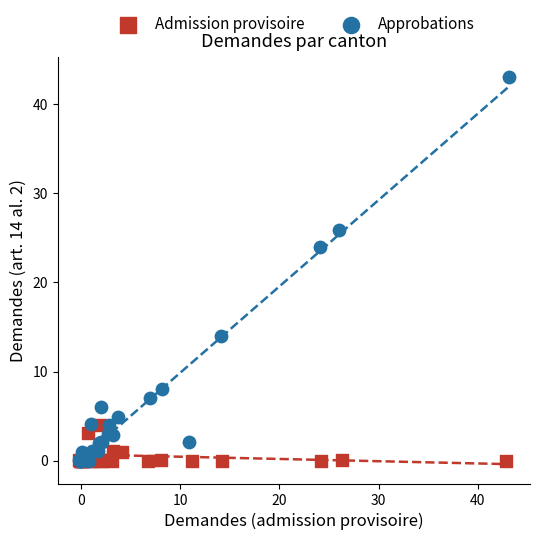

Which series reaches the maximum Y coordinate?

Approbations